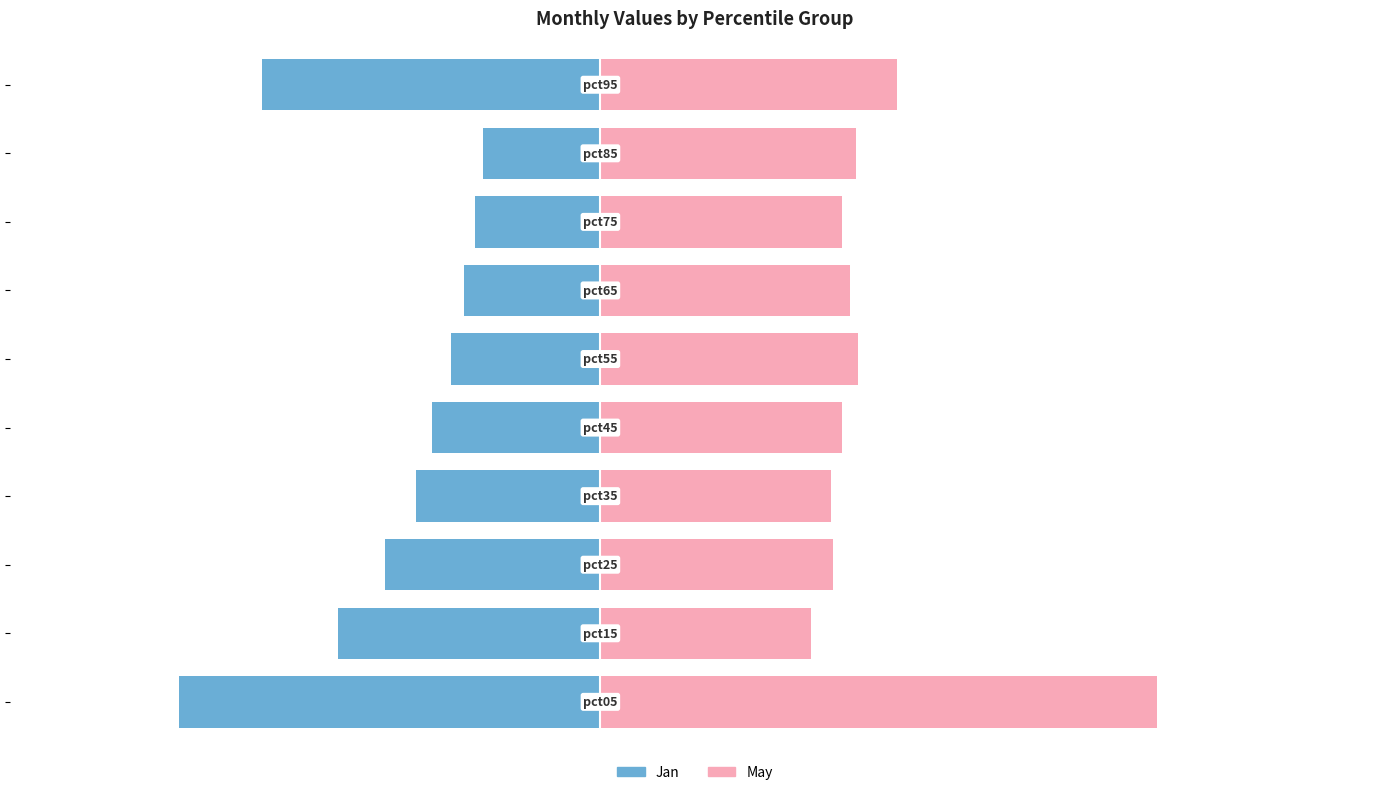

Reading left to right, extract all data points from this chart.

Jan: 0=-1.8	1=-1.1	2=-0.9	3=-0.8	4=-0.7	5=-0.6	6=-0.6	7=-0.5	8=-0.5	9=-1.4
May: 0=2.3	1=0.9	2=1.0	3=1.0	4=1.0	5=1.1	6=1.0	7=1.0	8=1.1	9=1.2